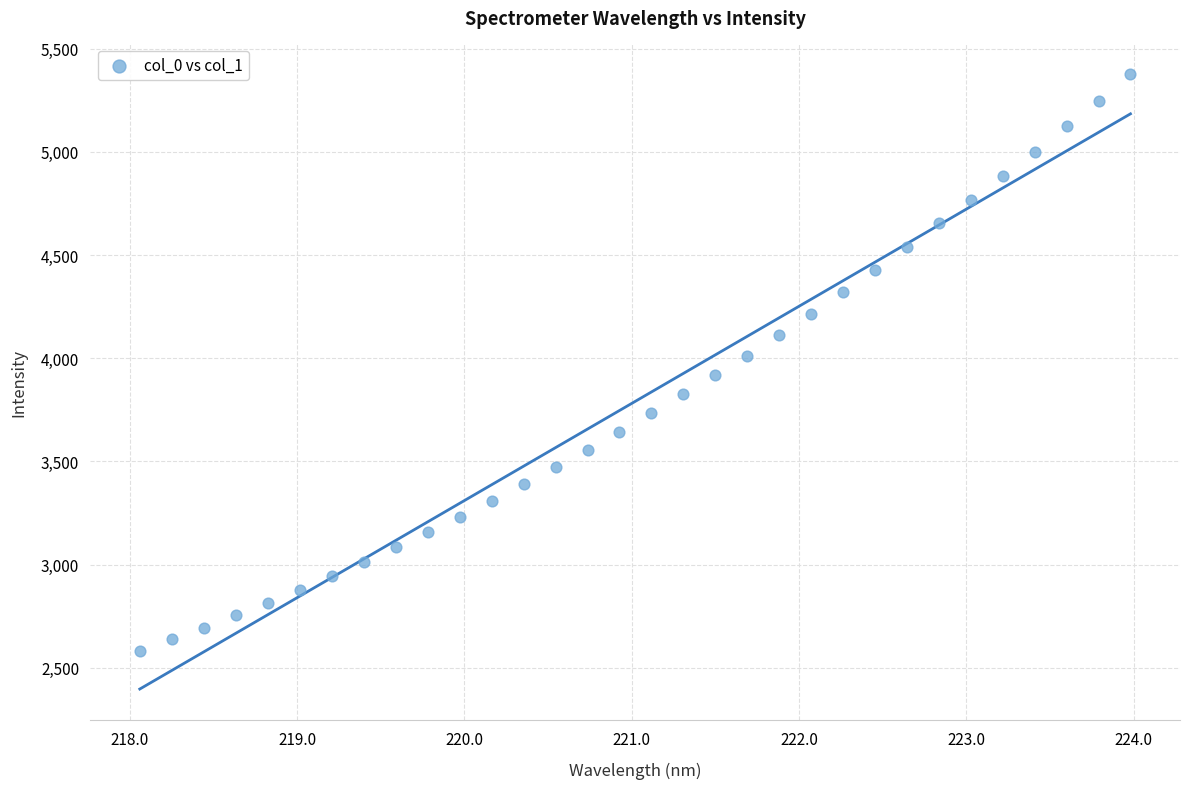

What is the range of Y values (max minus min)?

2794.3